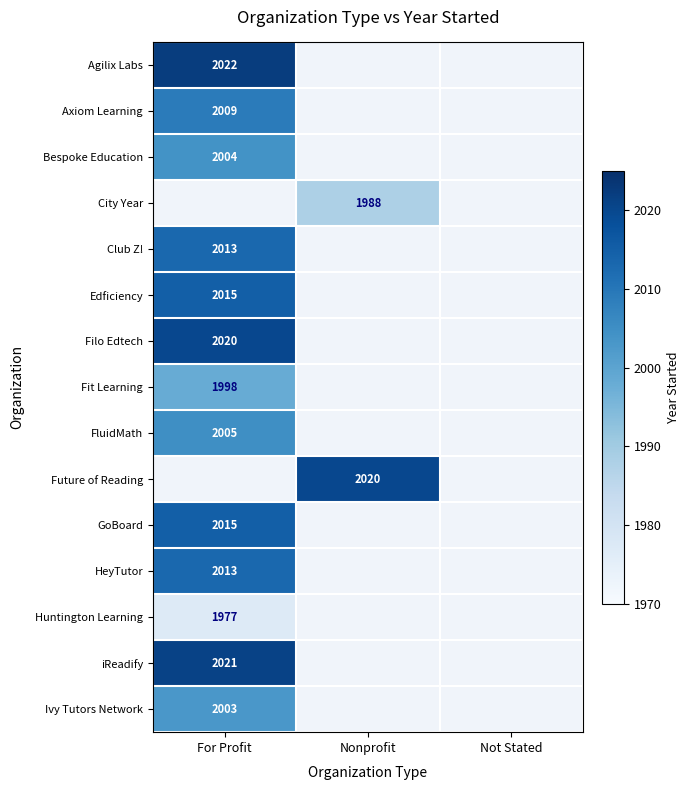

What is the maximum value shown in the chart?

2022